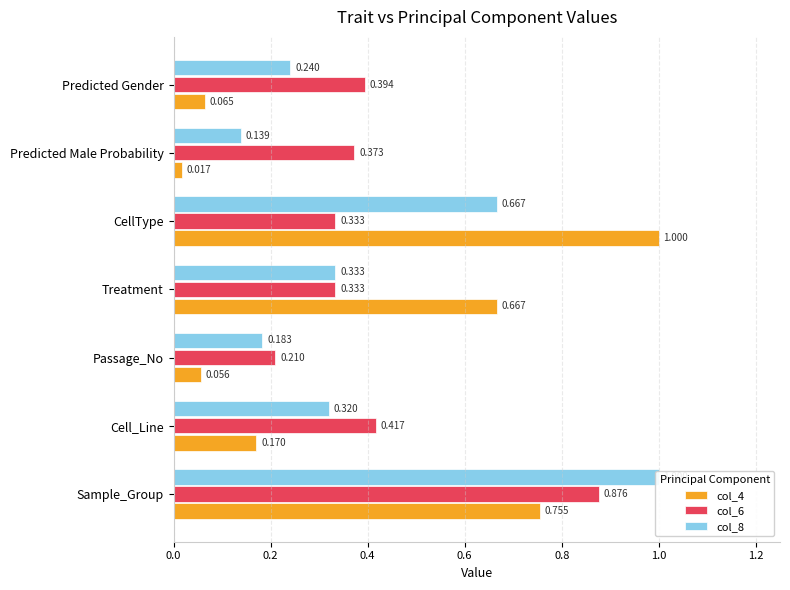

Are the bars grouped side by side (vs. stacked)?

Yes